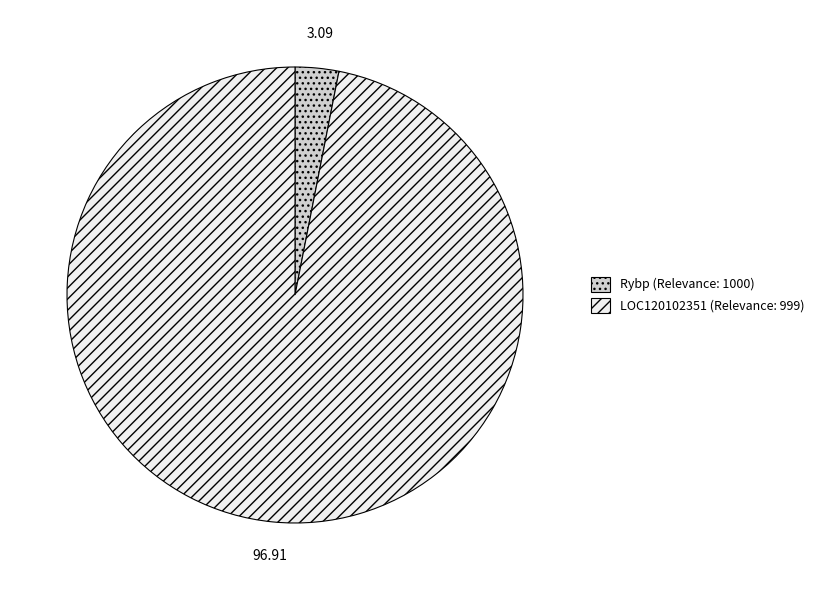

The Rybp (Relevance: 1000) slice represents 13% of the pie. True or false?

False